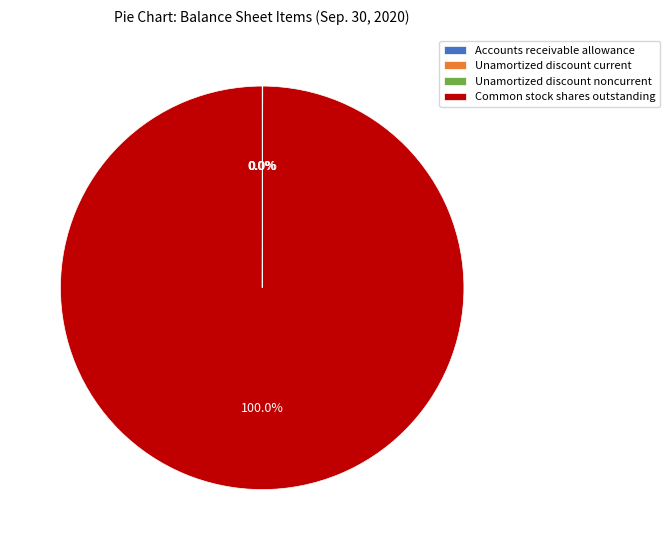

What is the largest slice in the pie chart?

Common stock shares outstanding